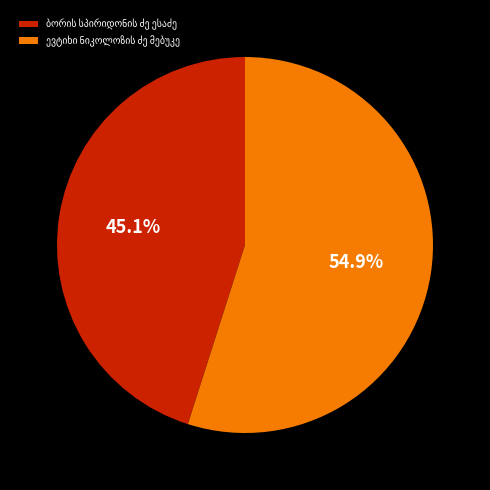

Is there a majority slice in this chart?

Yes